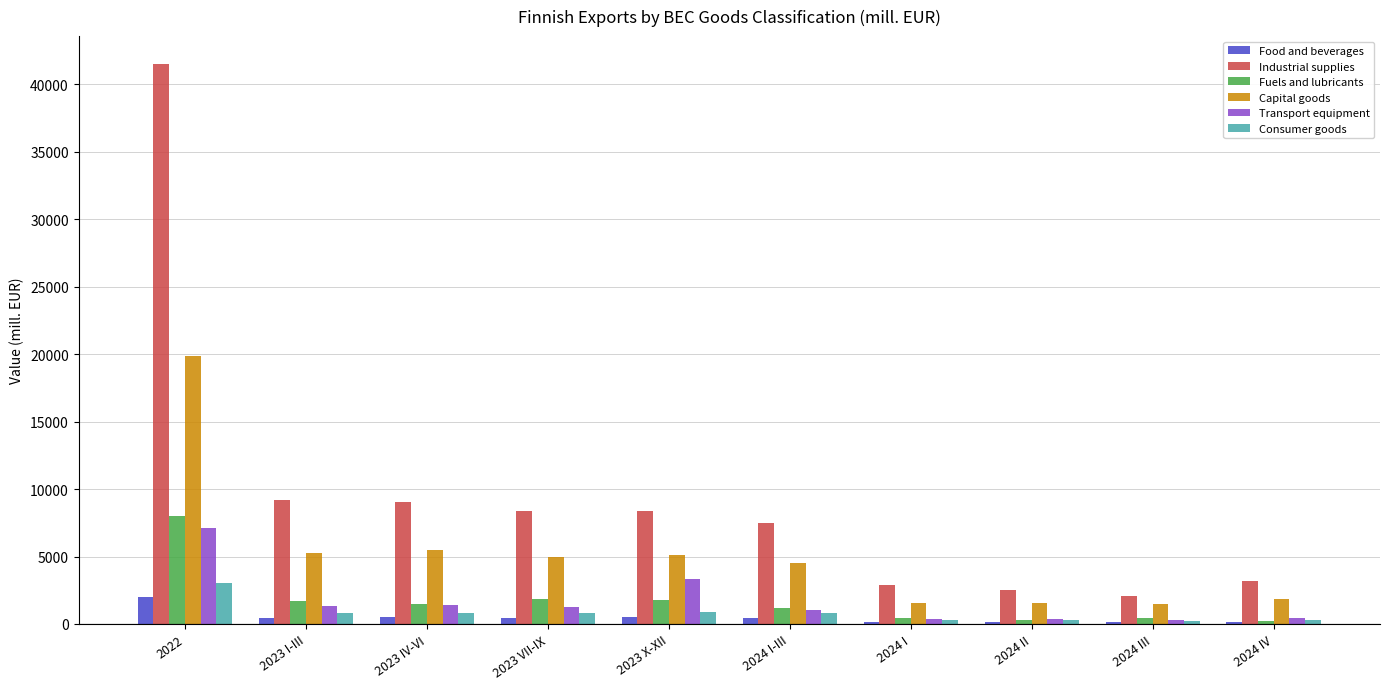

How many data points in Capital goods are above 4972?

5